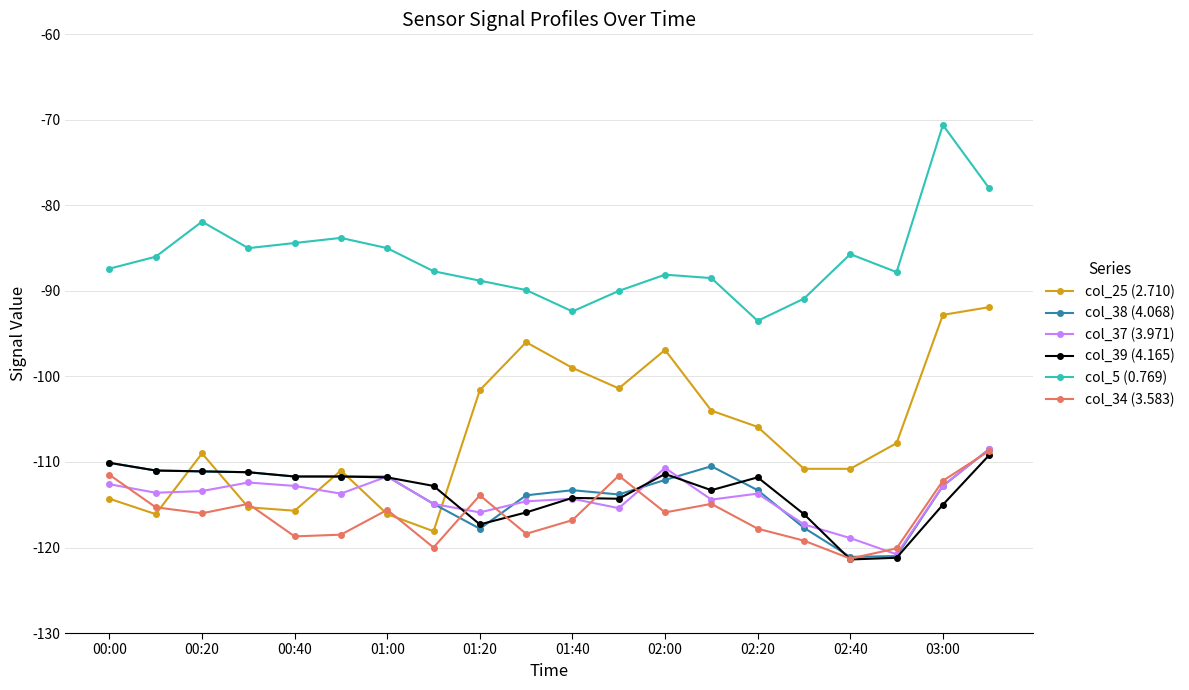

What is the value of the col_38 (4.068) point at the 13th from the left?

-112.1